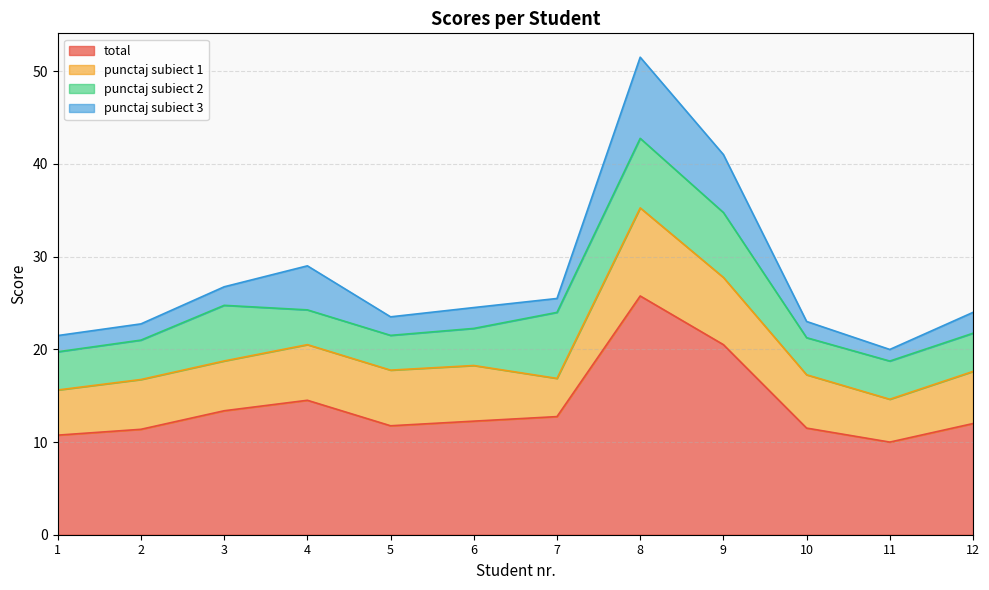

Reading left to right, what are all the values shown in this chart?

total: 10.7	11.4	13.4	14.5	11.8	12.2	12.7	25.8	20.5	11.5	10.0	12.0
punctaj subiect 1: 4.9	5.4	5.4	6.0	6.0	6.0	4.1	9.5	7.2	5.8	4.6	5.6
punctaj subiect 2: 4.1	4.2	6.0	3.8	3.8	4.0	7.1	7.5	7.0	4.0	4.1	4.1
punctaj subiect 3: 1.8	1.8	2.0	4.8	2.0	2.2	1.5	8.8	6.2	1.8	1.2	2.2